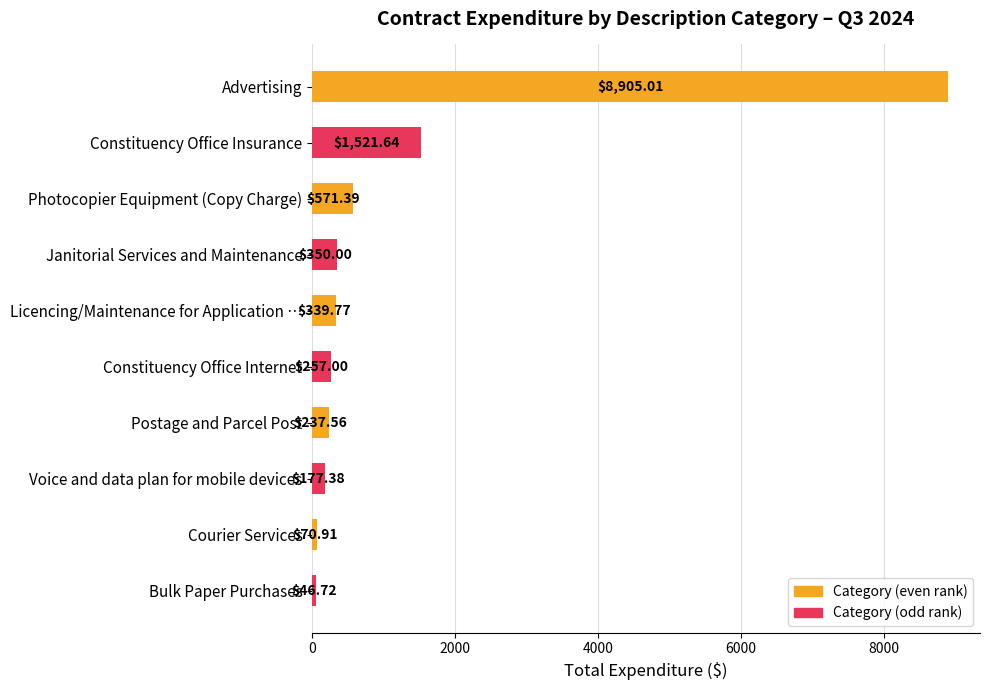

What is the change in value from Photocopier Equipment (Copy Charge) to Postage and Parcel Post?

-333.8